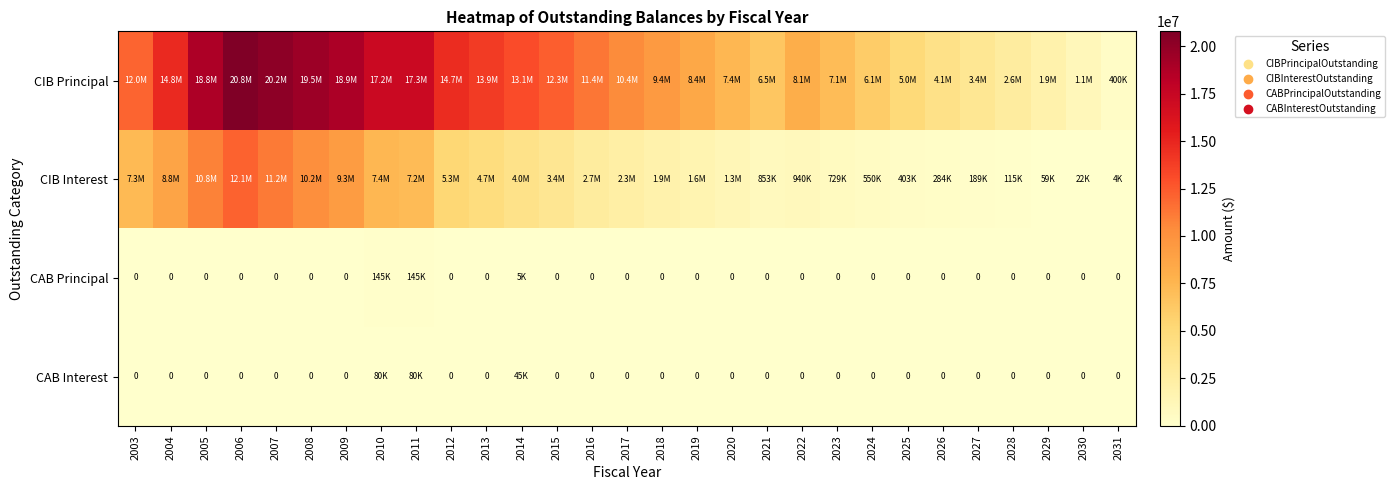

Which label corresponds to the largest value in the chart?

2006